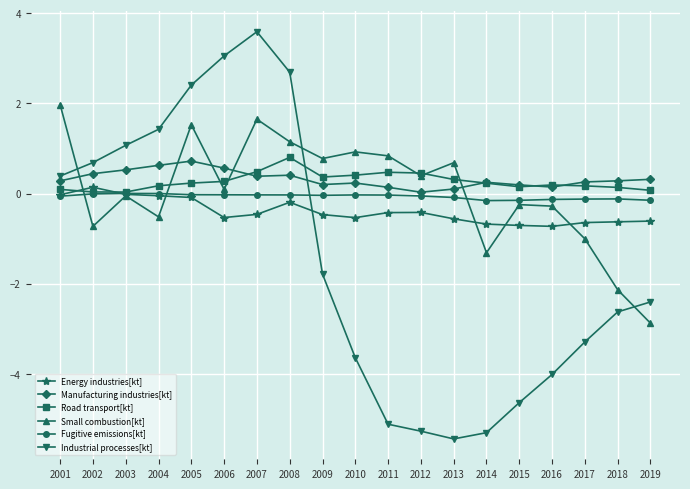

What is the total value across all series at 2007?

5.6